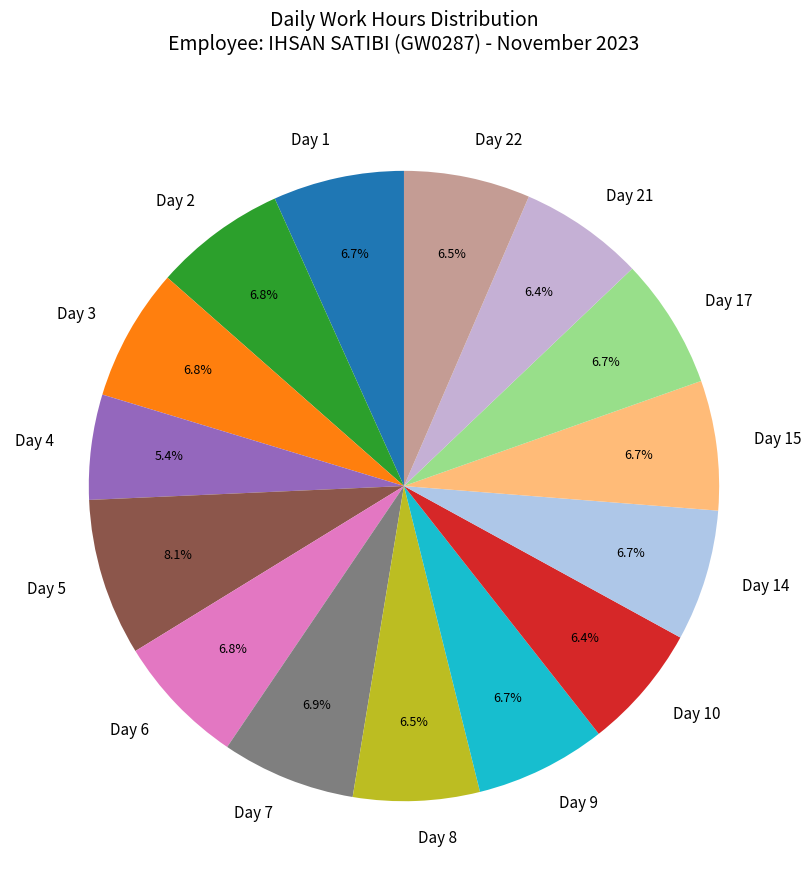

How many slices are in this pie chart?

15